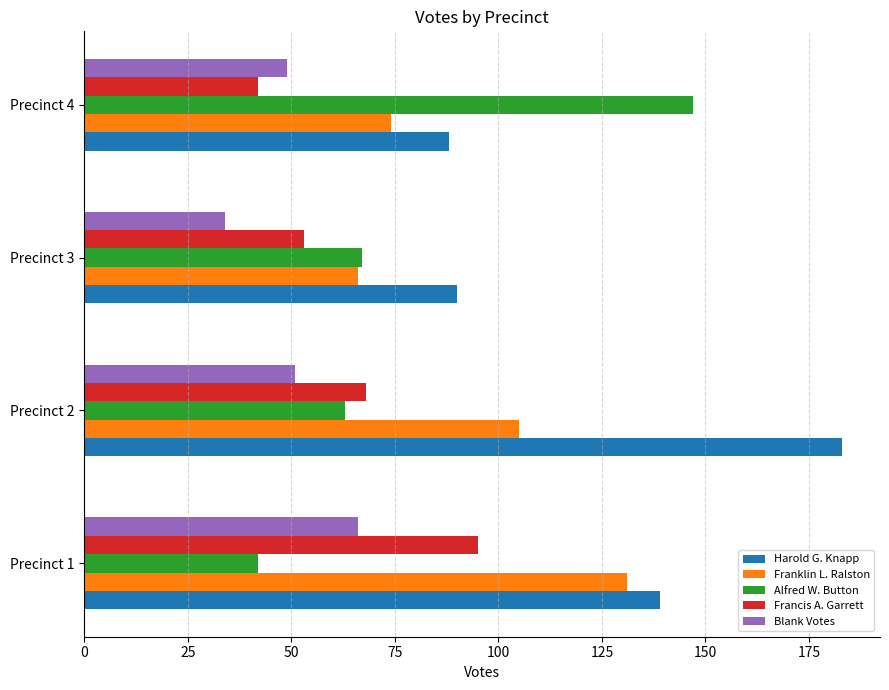

What is the average value of the Franklin L. Ralston series?

94